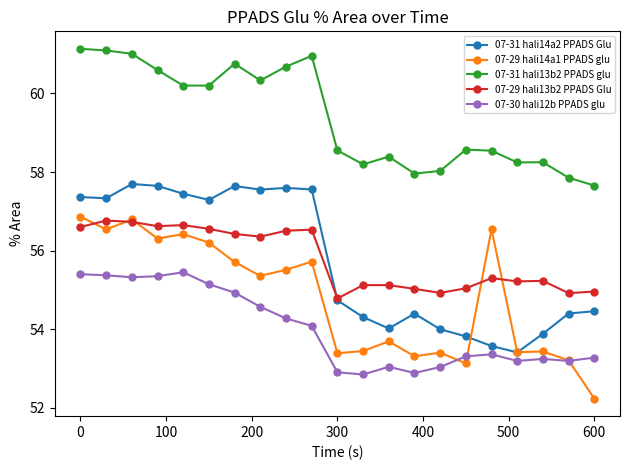

Which series has the largest total across all categories?

07-31 hali13b2 PPADS glu